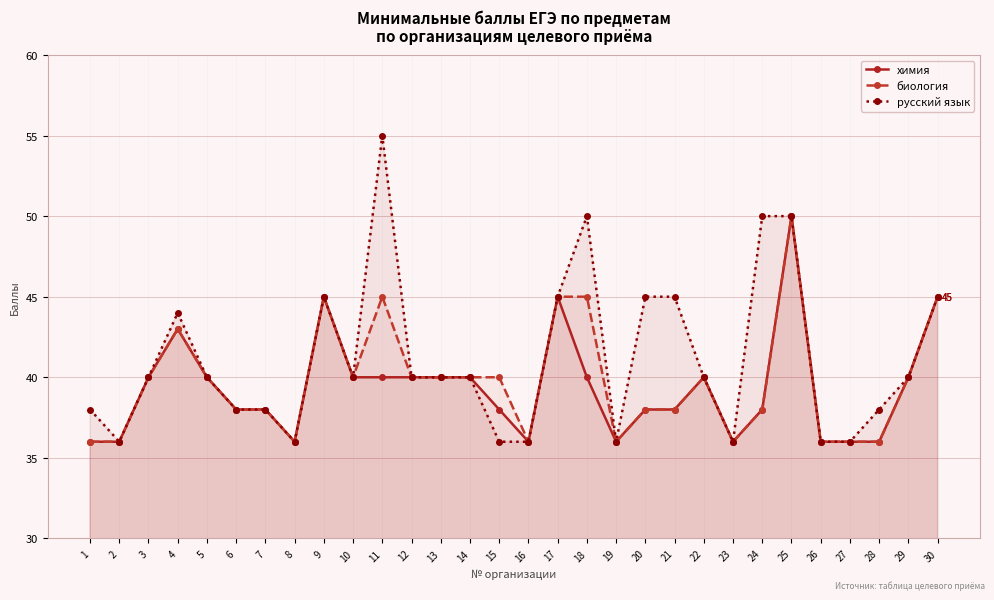

What is the sum of the химия values at 15 and 12?

78